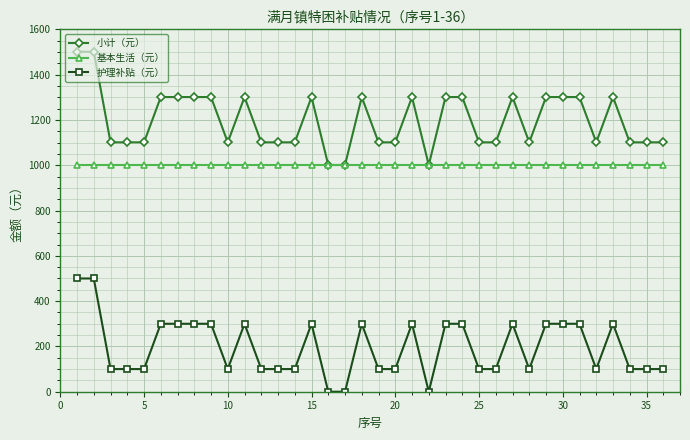

Which series has the largest total across all categories?

小计（元）